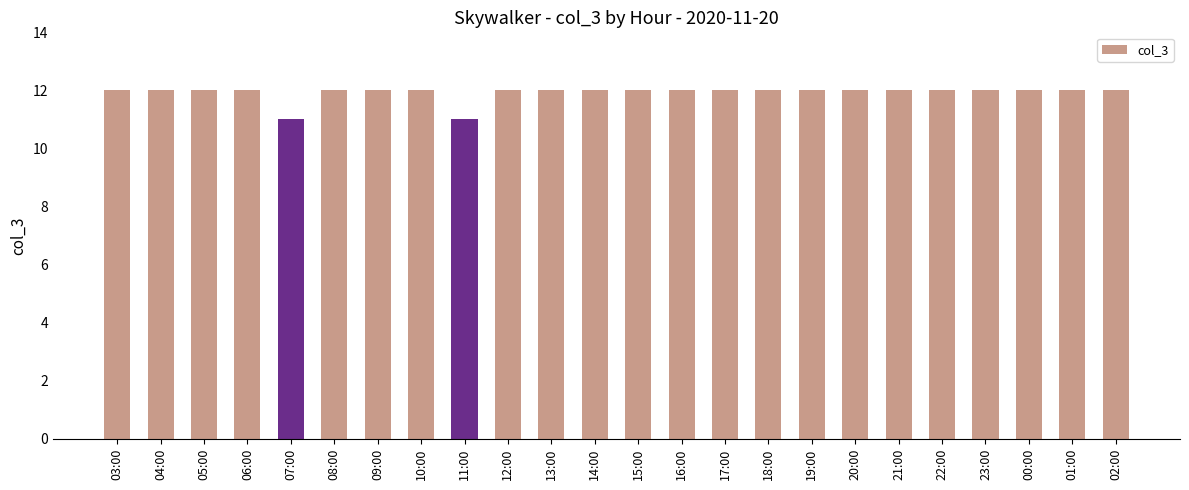

What is the greatest value displayed?

12